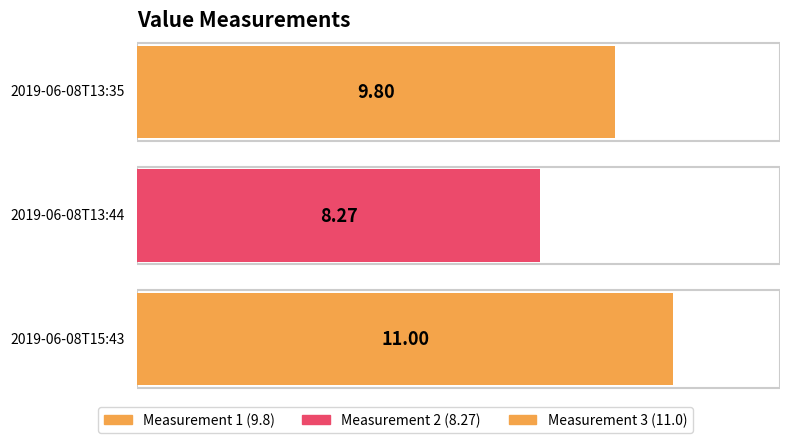

Rank the categories by value from highest to lowest.

2019-06-08T15:43, 2019-06-08T13:35, 2019-06-08T13:44